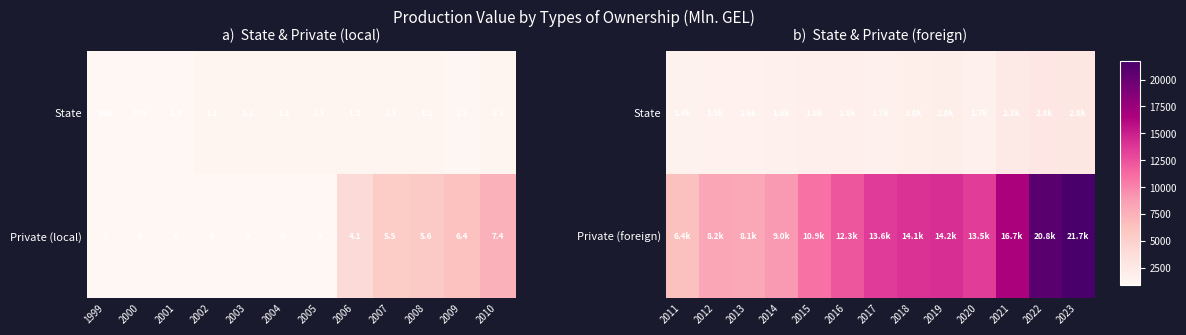

Is it true that Private (foreign) equals 5930.2 at 2016?

False